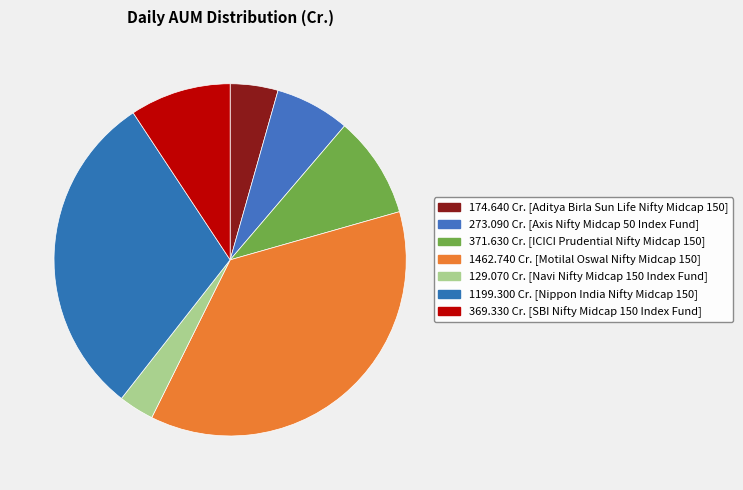

How many slices are in this pie chart?

7